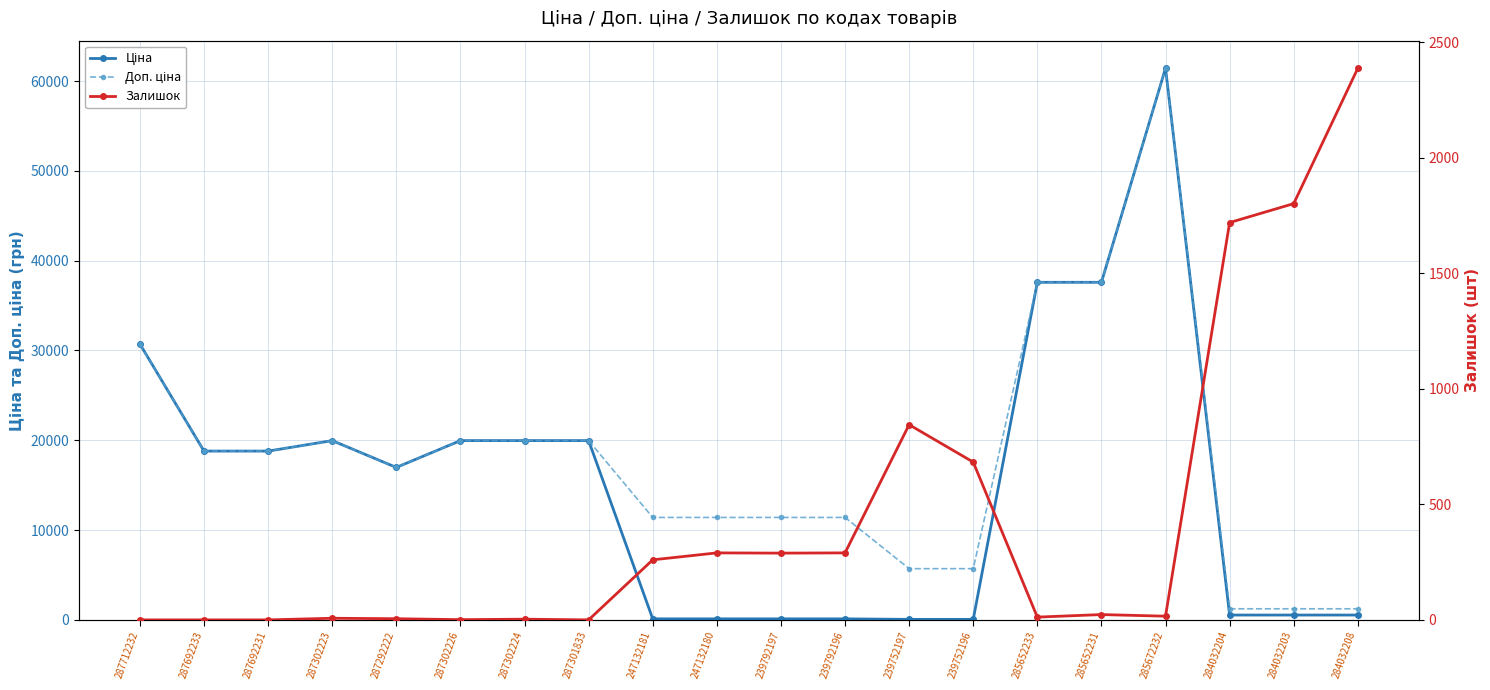

Where does the Ціна series first go above 18796?

287712232